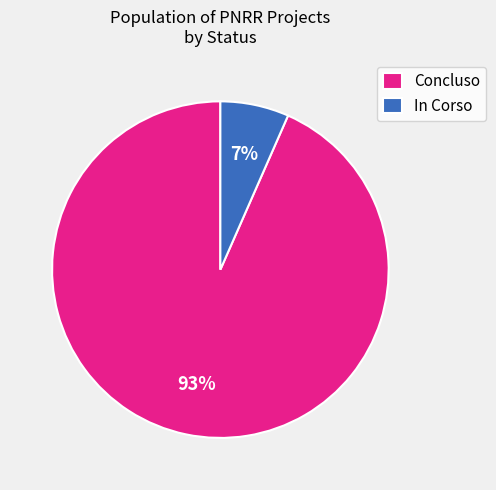

Between In Corso and Concluso, which is larger?

Concluso